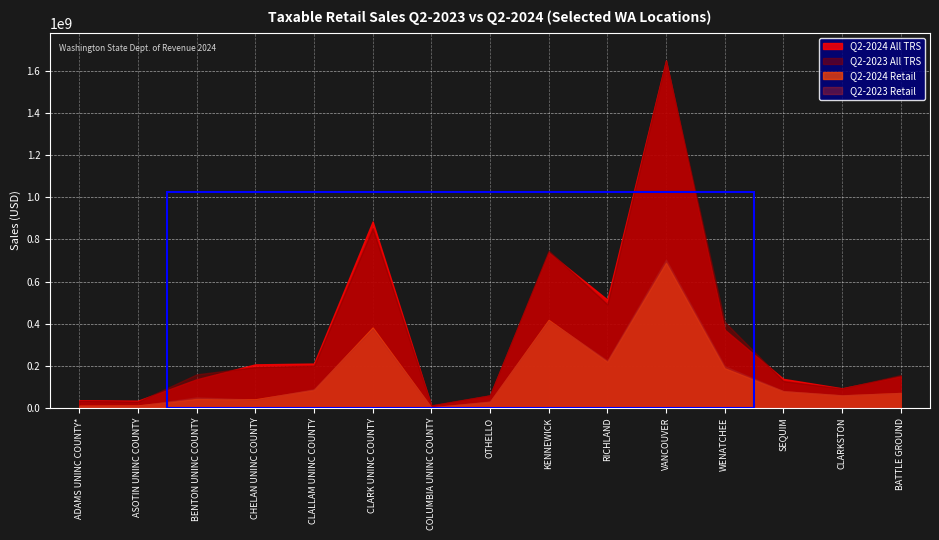

At which category is the sum across all series the highest?

VANCOUVER